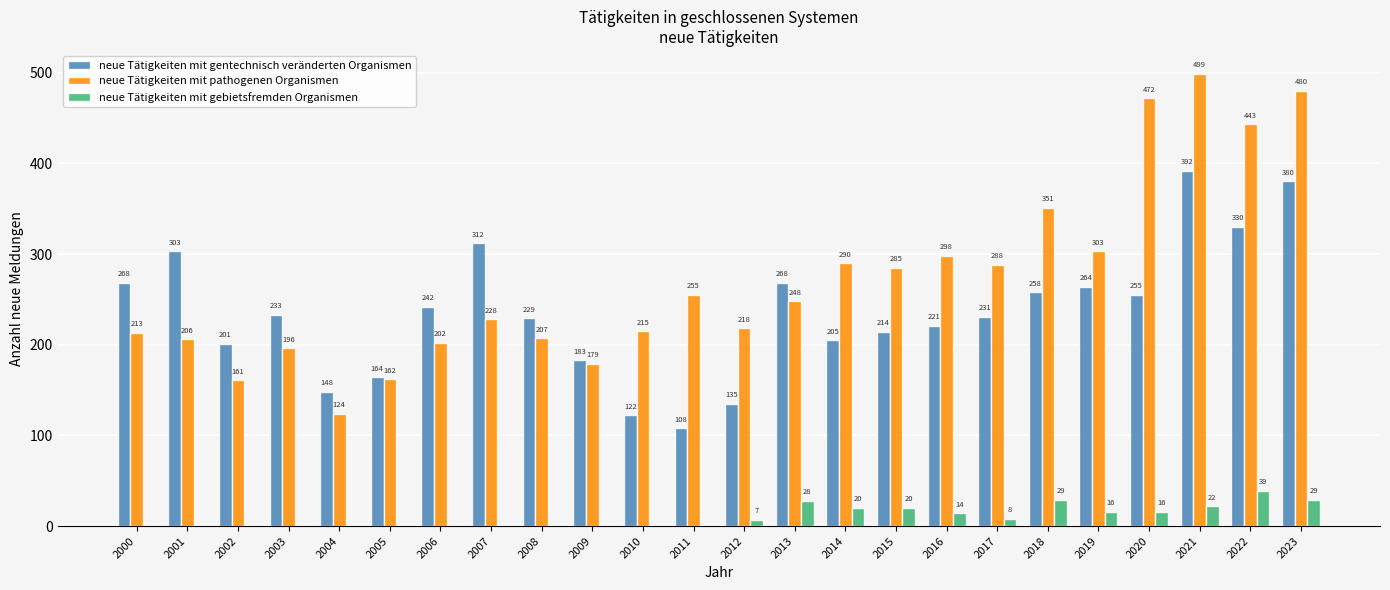

Is it true that neue Tätigkeiten mit gentechnisch veränderten Organismen equals 56 at 2004?

False